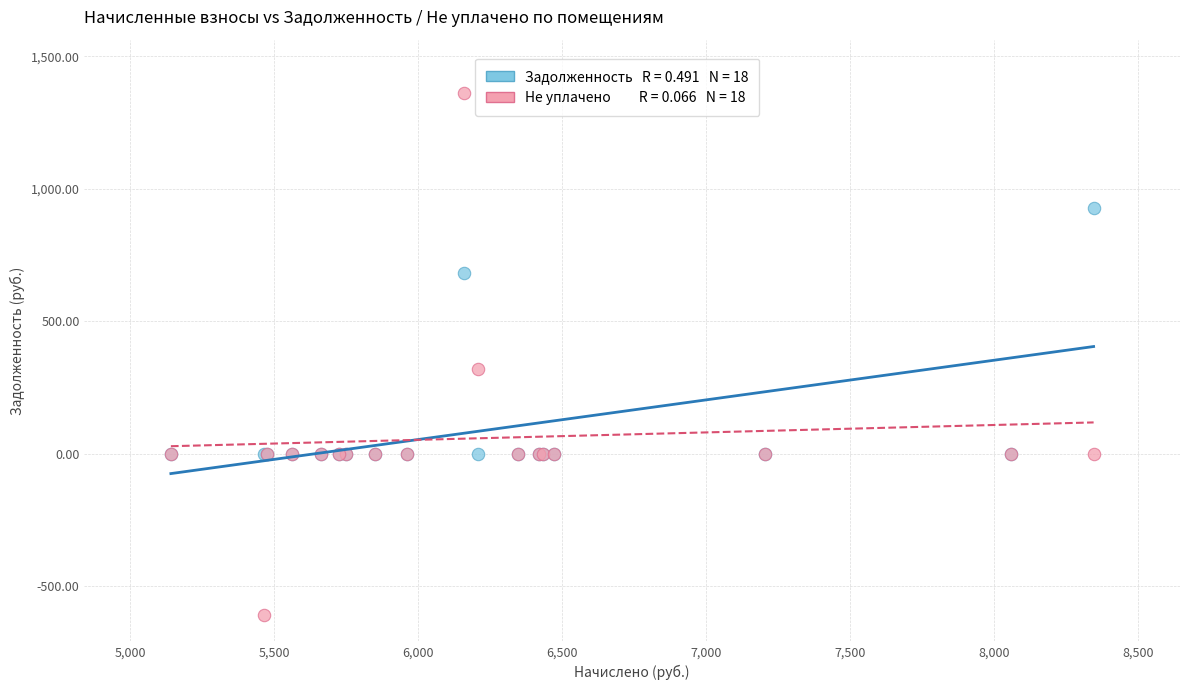

Across all series, what Y value is closest to 377?

320.0